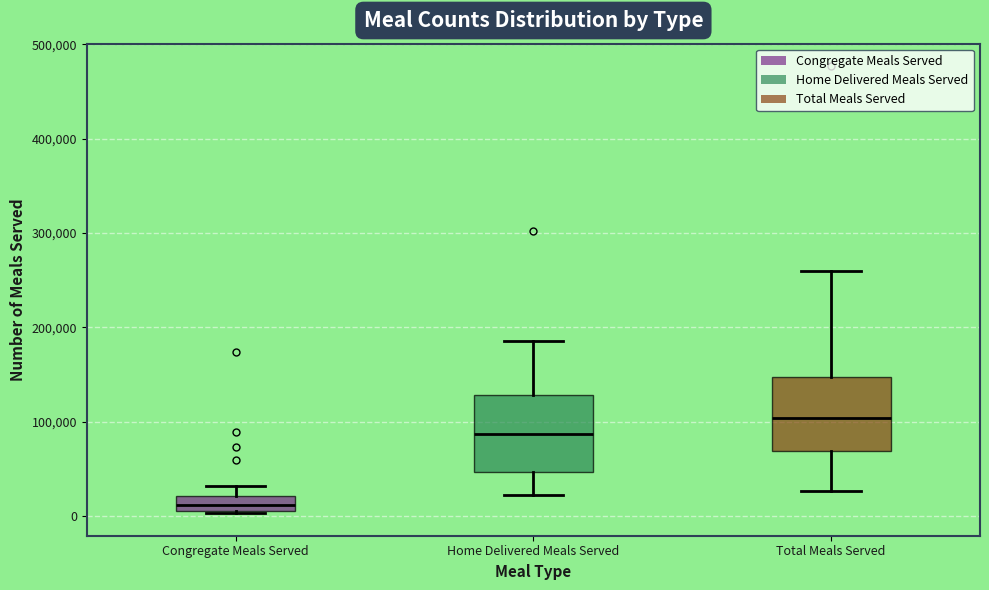

Which box's median line is the lowest?

Congregate Meals Served